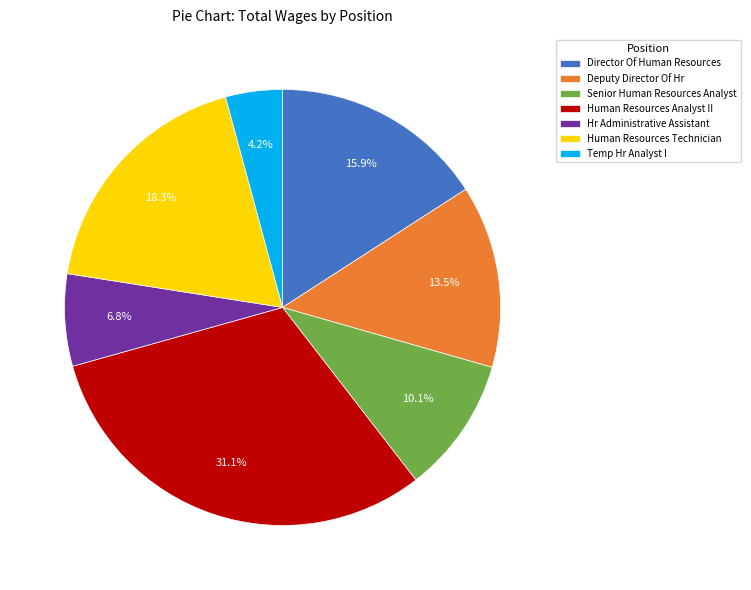

Between Director Of Human Resources and Senior Human Resources Analyst, which is larger?

Director Of Human Resources